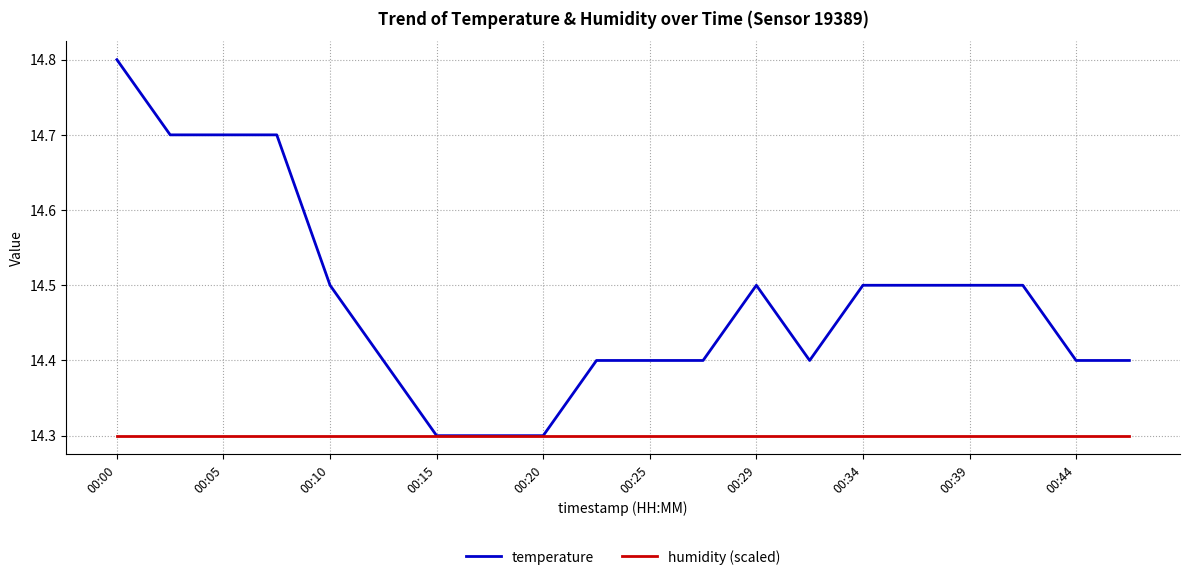

List the series in order of their overall mean, highest first.

temperature, humidity (scaled)